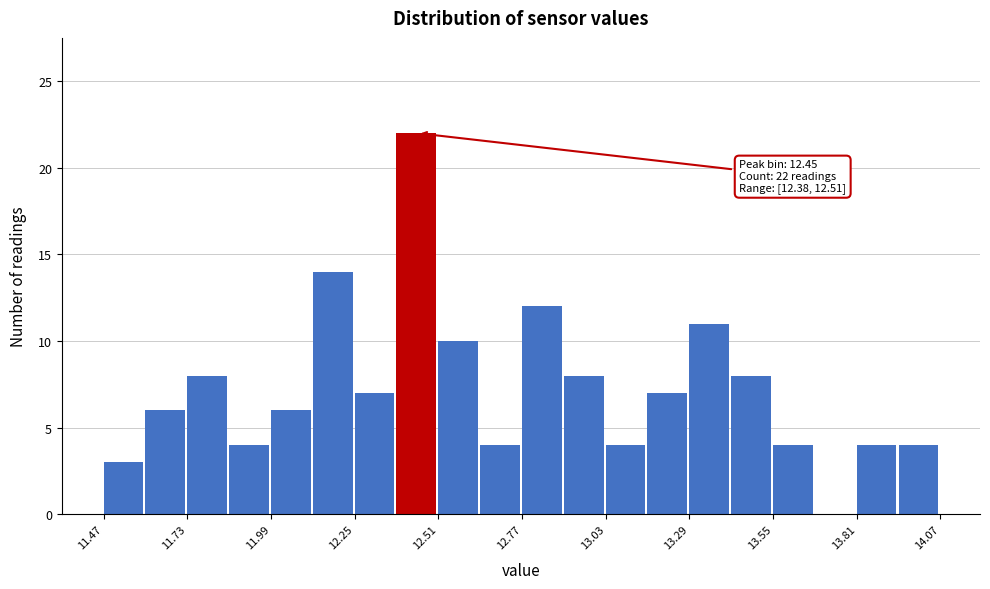

Around what value on the x-axis is the tallest bar? Give the approximate position of its centre, as read against the axis.

12.45